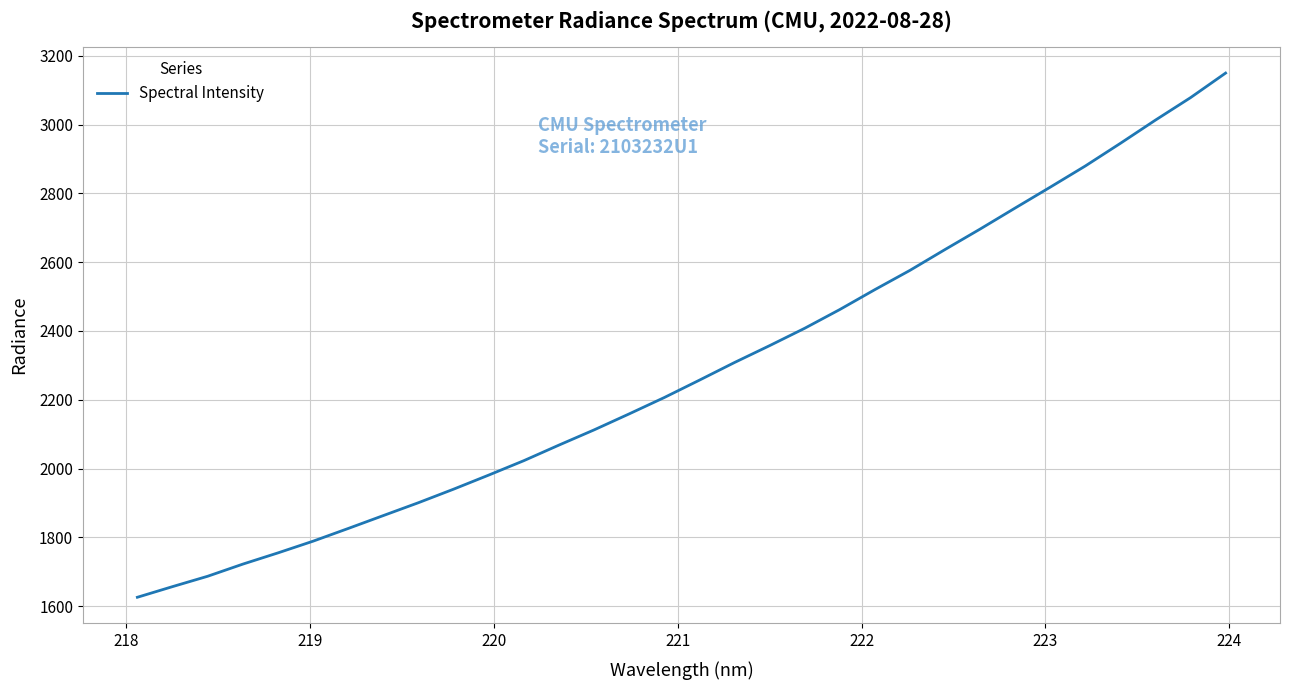

What is the maximum value shown in the chart?

3149.8